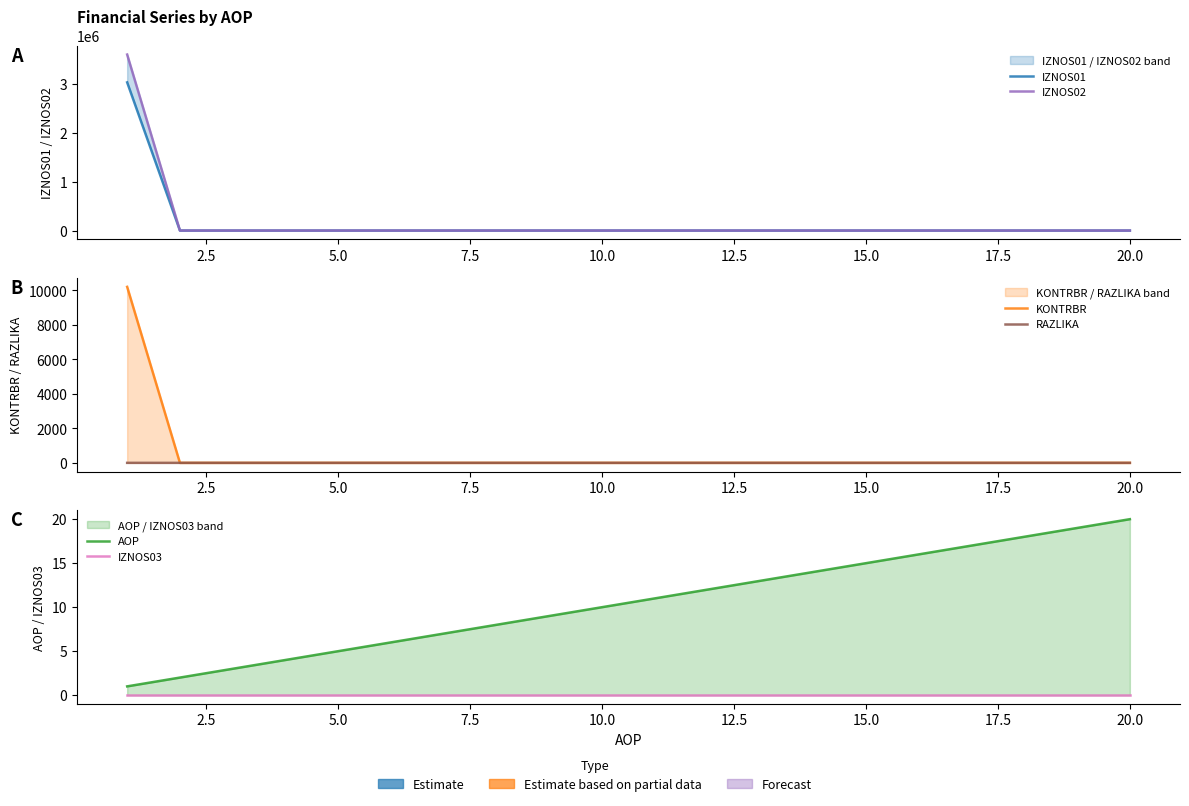

How many positive values does the KONTRBR series have?

1